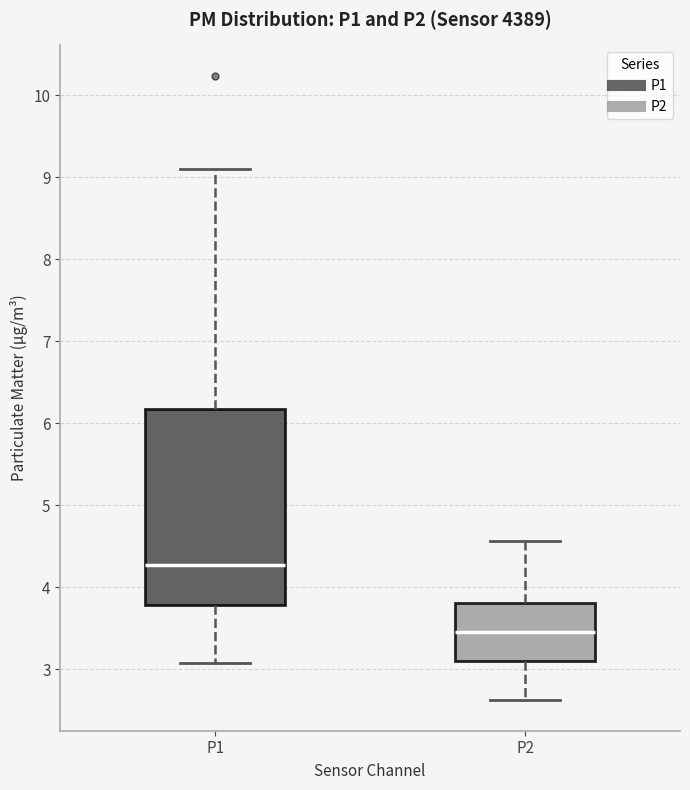

Which box is the tallest, from its lower edge to its upper edge?

P1